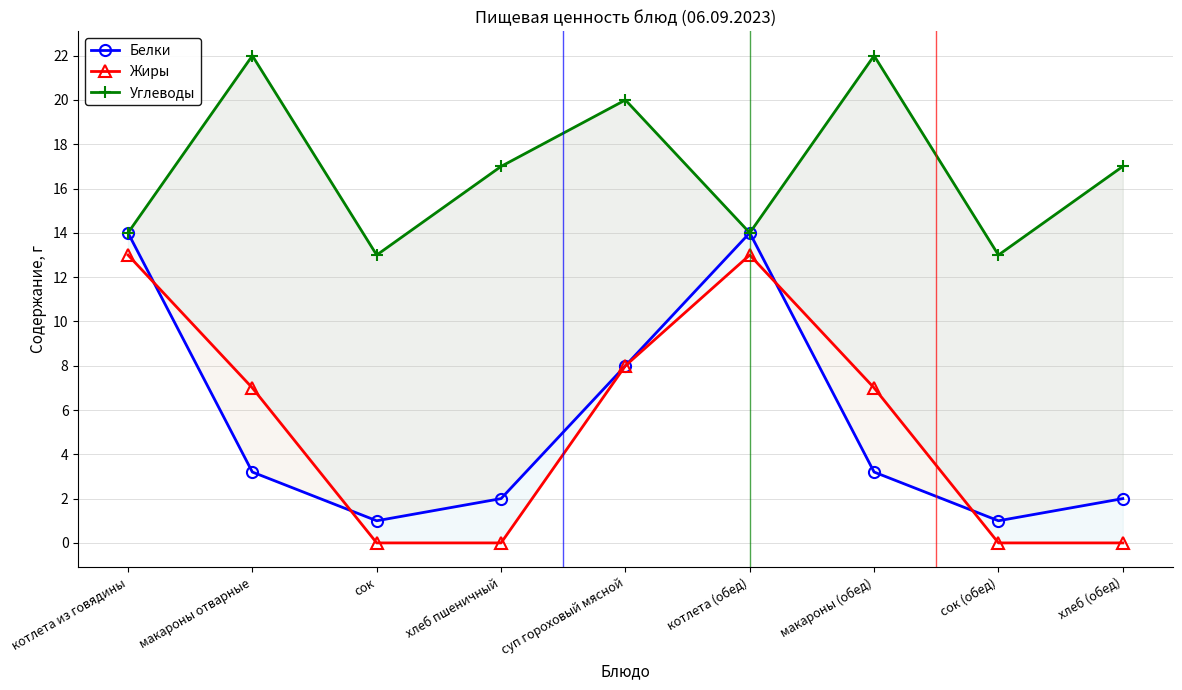

Reading left to right, list all the values displayed in this chart.

Белки: котлета из говядины=14.0	макароны отварные=3.2	сок=1.0	хлеб пшеничный=2.0	суп гороховый мясной=8.0	котлета (обед)=14.0	макароны (обед)=3.2	сок (обед)=1.0	хлеб (обед)=2.0
Жиры: котлета из говядины=13.0	макароны отварные=7.0	сок=0.0	хлеб пшеничный=0.0	суп гороховый мясной=8.0	котлета (обед)=13.0	макароны (обед)=7.0	сок (обед)=0.0	хлеб (обед)=0.0
Углеводы: котлета из говядины=14.0	макароны отварные=22.0	сок=13.0	хлеб пшеничный=17.0	суп гороховый мясной=20.0	котлета (обед)=14.0	макароны (обед)=22.0	сок (обед)=13.0	хлеб (обед)=17.0